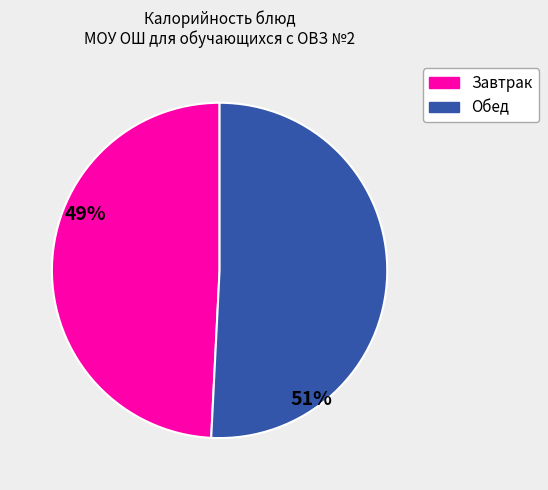

Is there any slice that represents more than half of the pie?

Yes